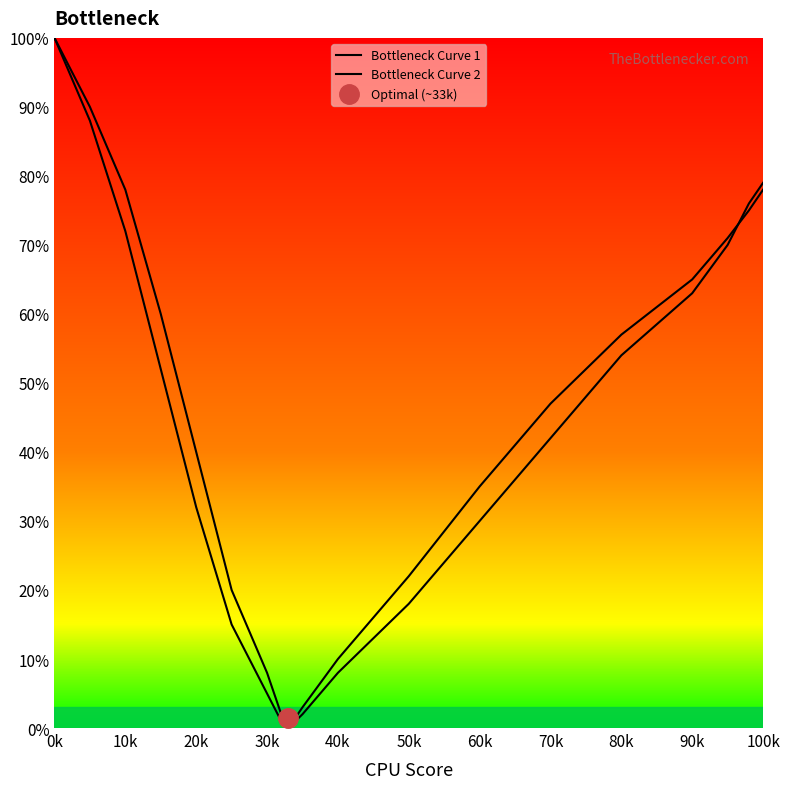

What are all the series names shown in the legend?

Bottleneck Curve 1, Bottleneck Curve 2